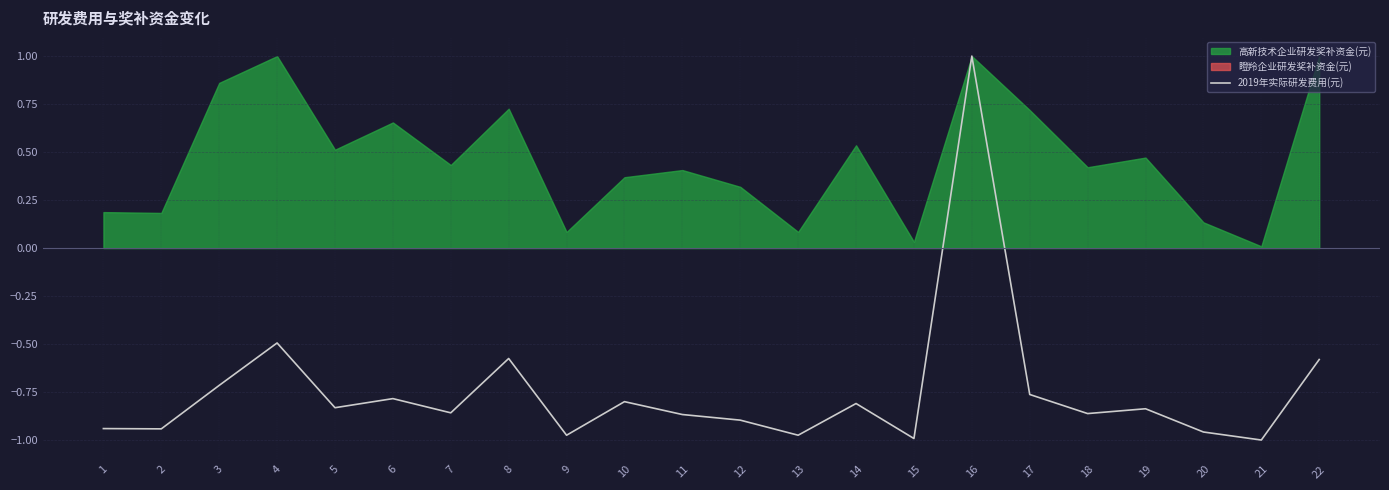

How many values are above zero?

1